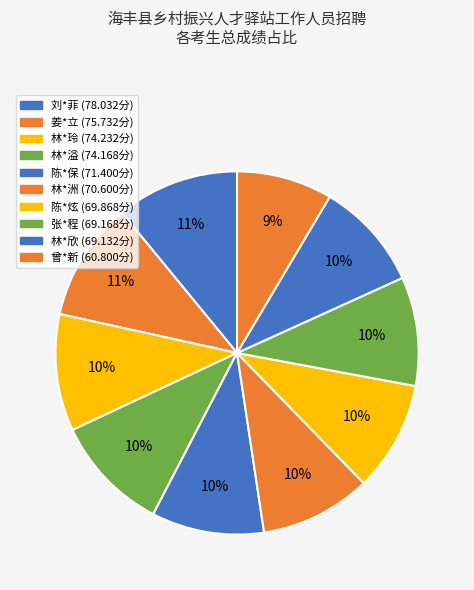

What is the smallest slice in the pie chart?

曾*新